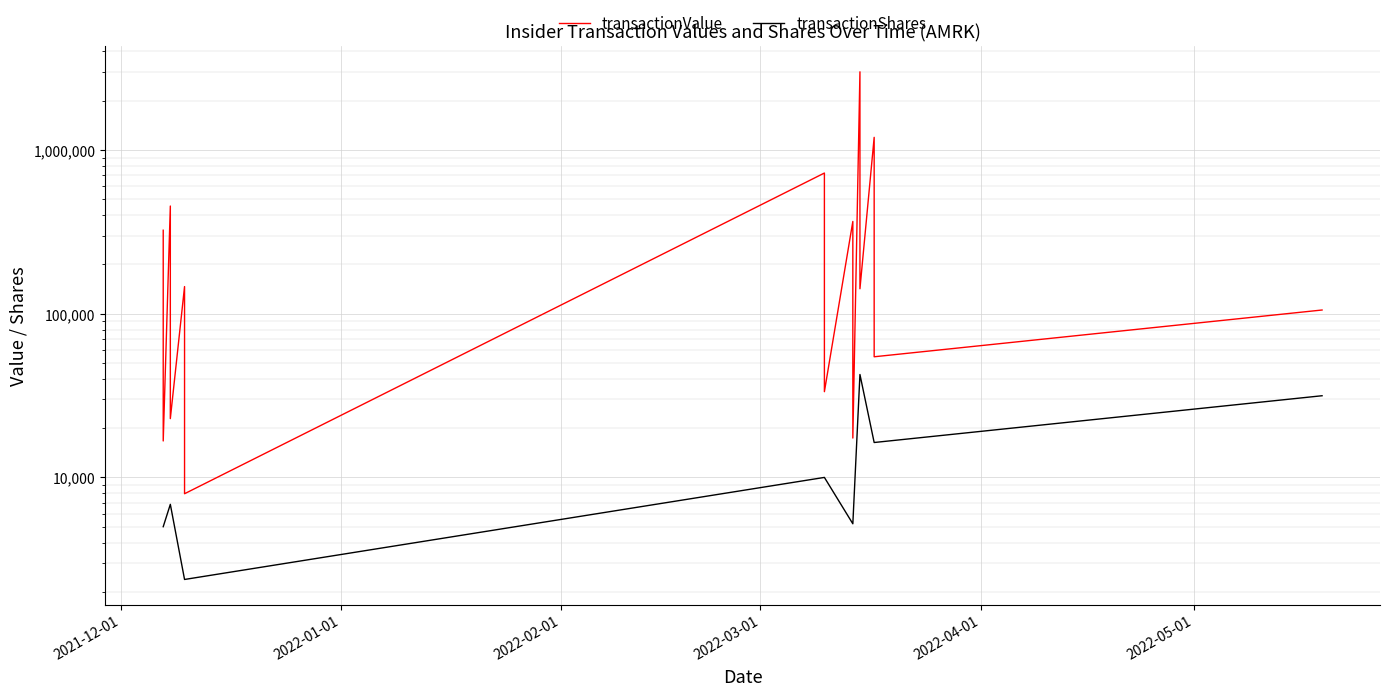

What is the sum of all transactionValue values?

6615052